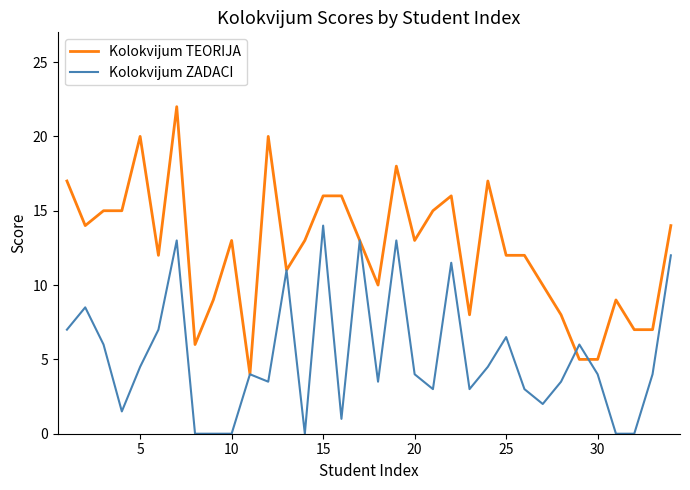

Which series has the largest range (max minus min)?

Kolokvijum TEORIJA